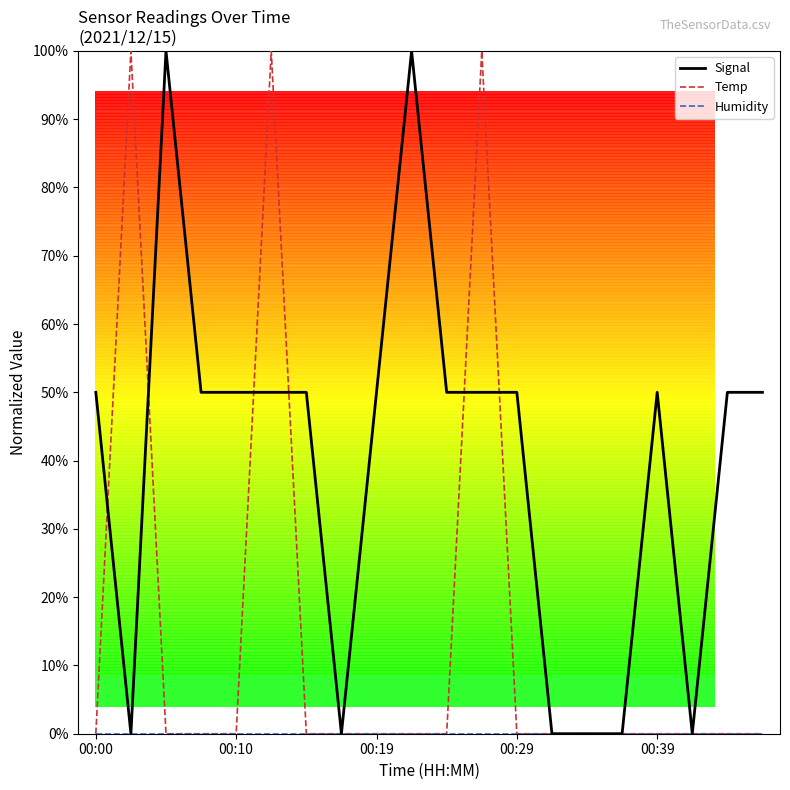

What is the greatest value displayed?

100.0